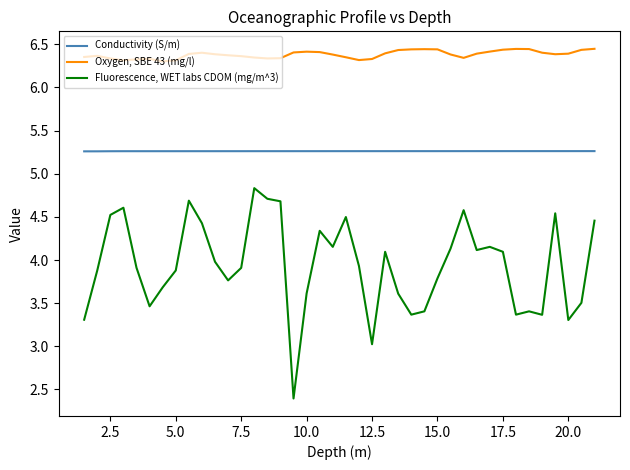

In Conductivity (S/m), how many points are lower than both neighbors (excluding endpoints)?

5